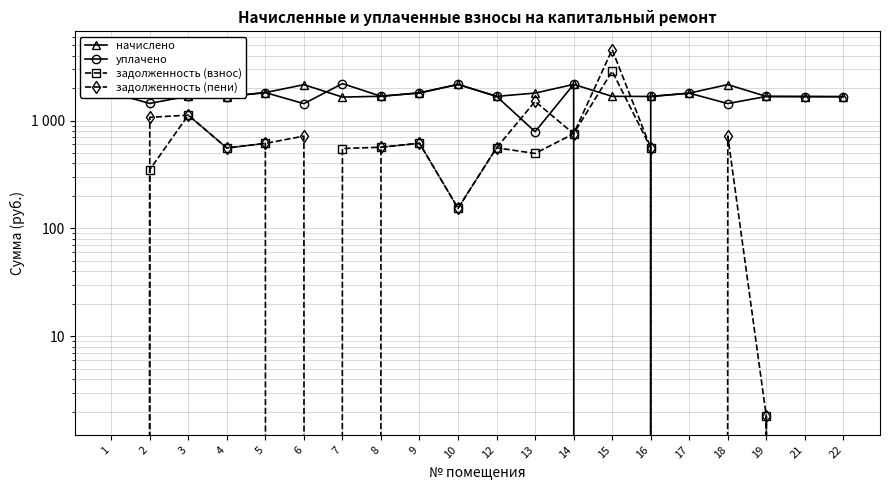

At 16, list the series in order from smallest to largest.

задолженность (взнос), задолженность (пени), начислено, уплачено